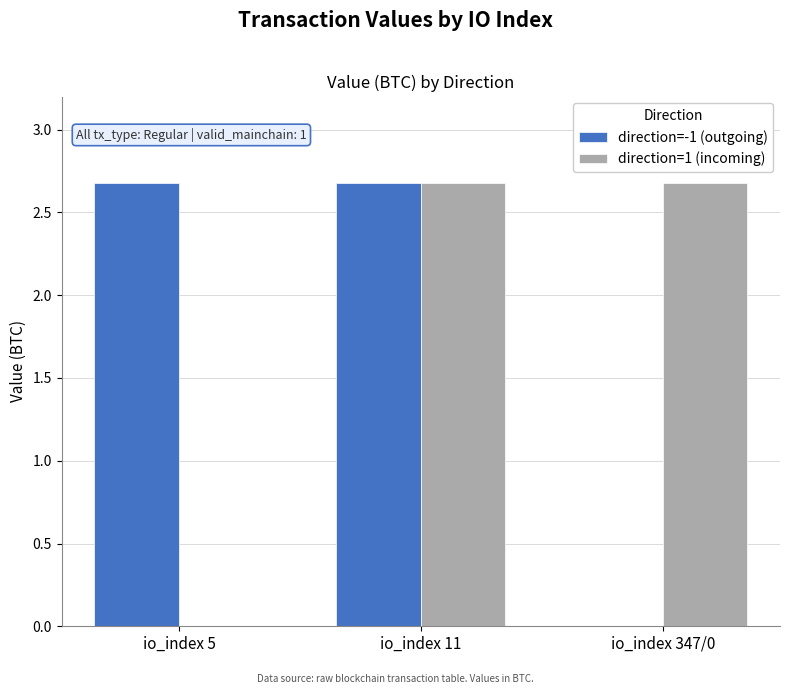

The direction=1 (incoming) series shows 0.0 at io_index 5. True or false?

True